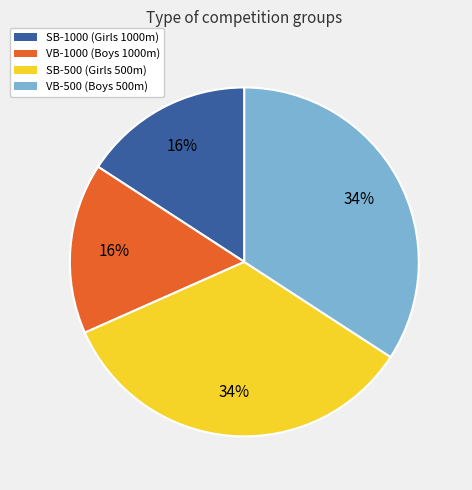

How many slices are in this pie chart?

4